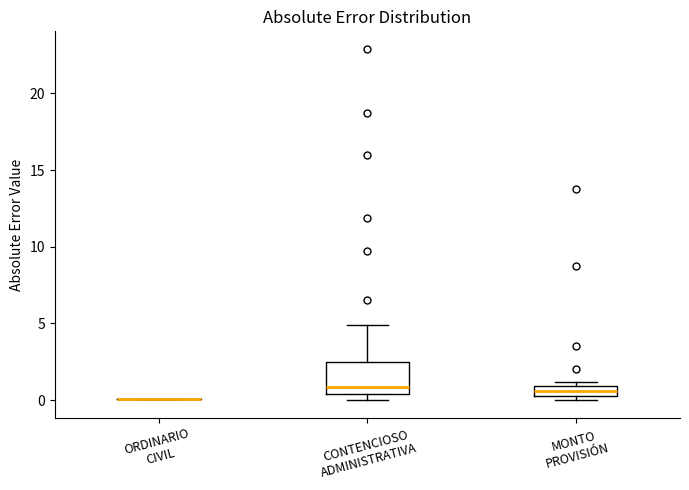

Which box is the tallest, from its lower edge to its upper edge?

CONTENCIOSO ADMINISTRATIVA